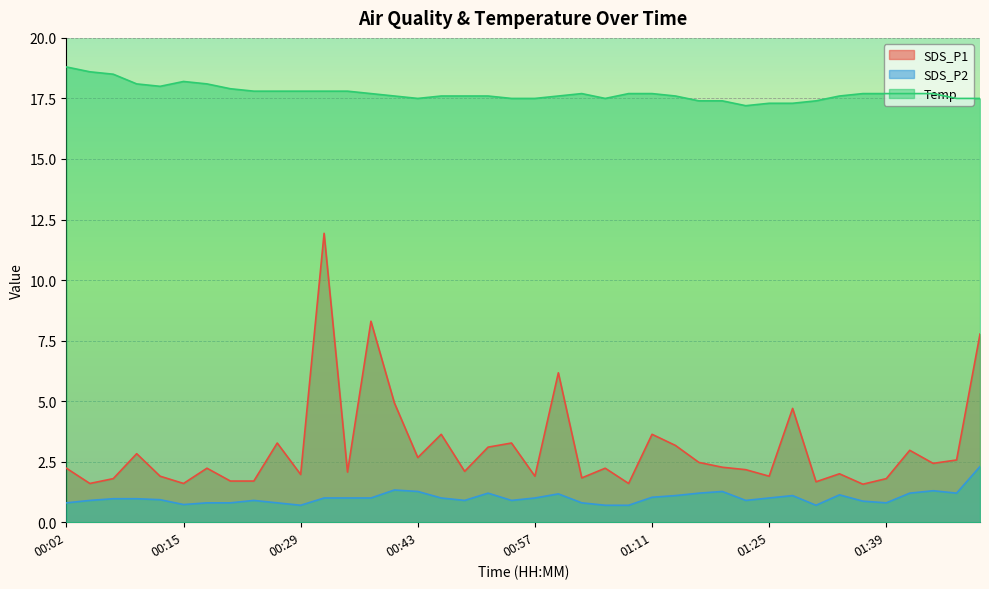

At how many categories does at least one series exceed 8?

40